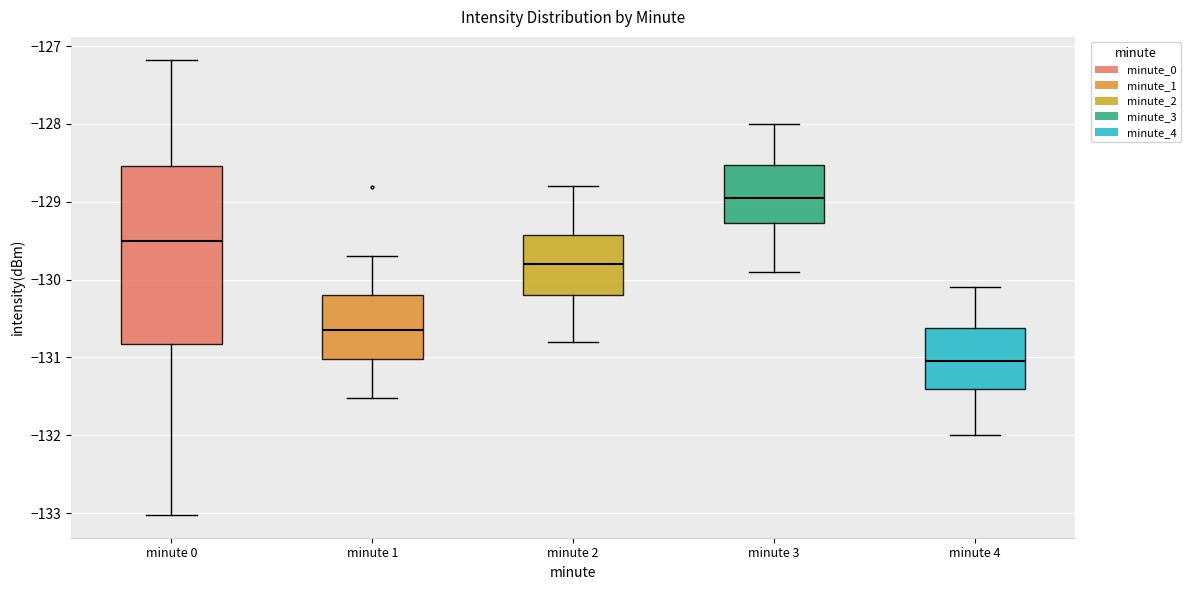

Which box has the lowest median line?

minute 4